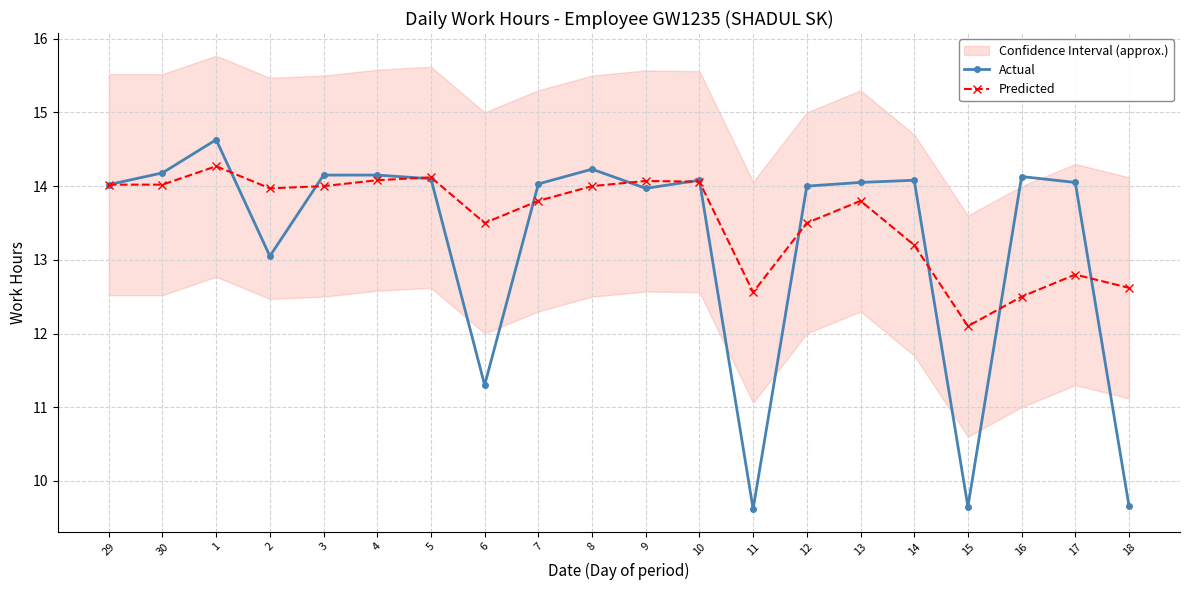

Where does the Predicted series first go above 13?

29